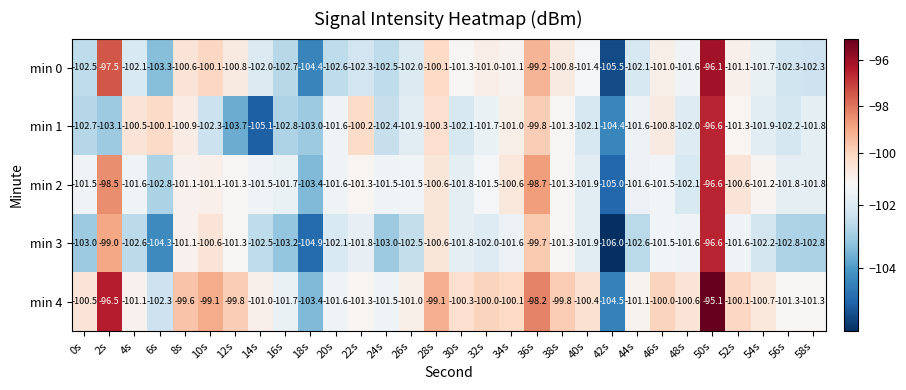

Which category has the highest value in the min 1 series?

50s